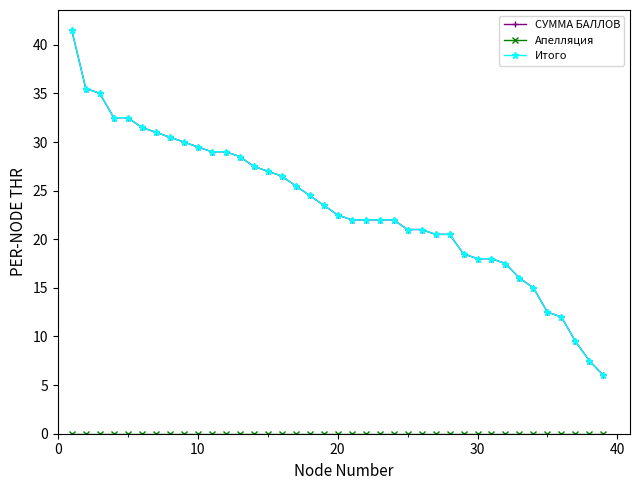

Which series has the largest range (max minus min)?

СУММА БАЛЛОВ